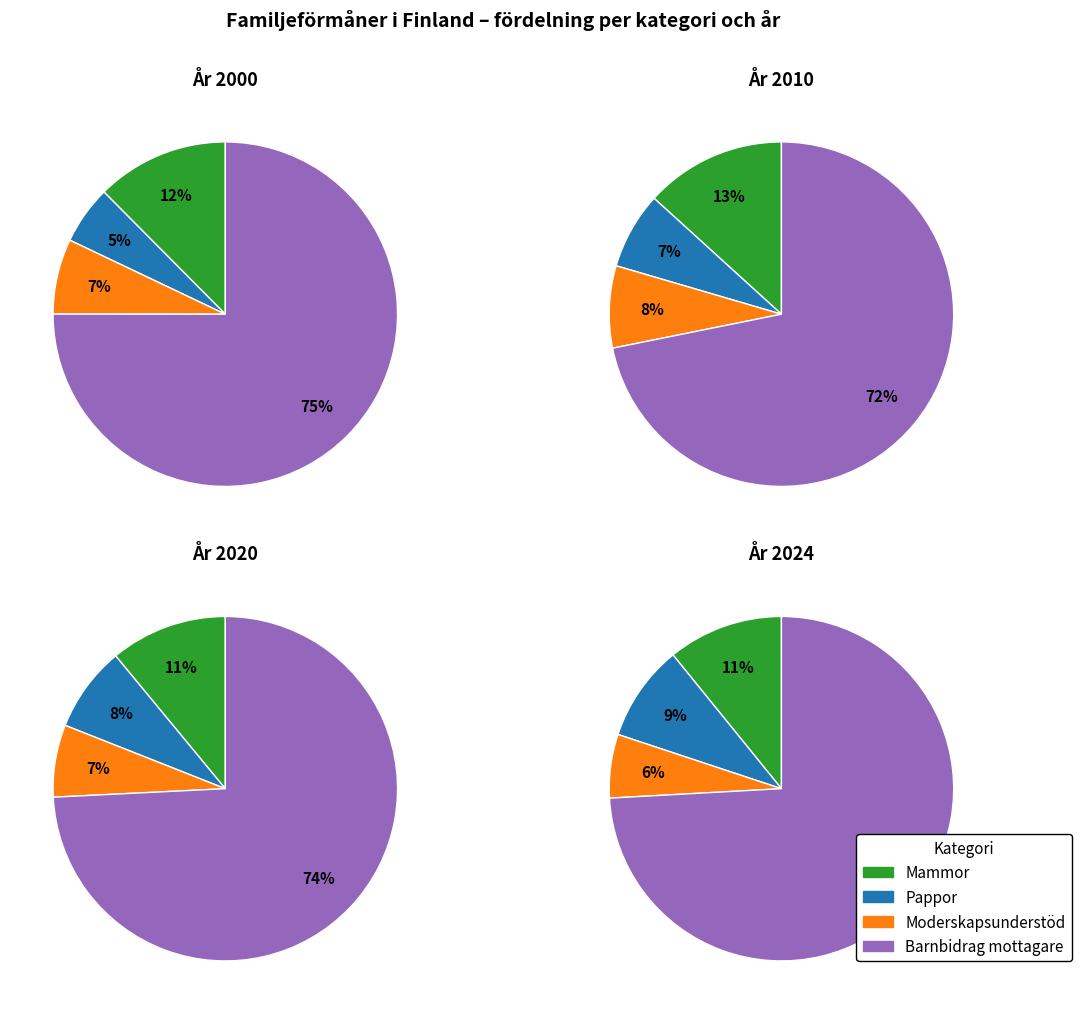

Which has a higher value, 2024 or 2020?

2020